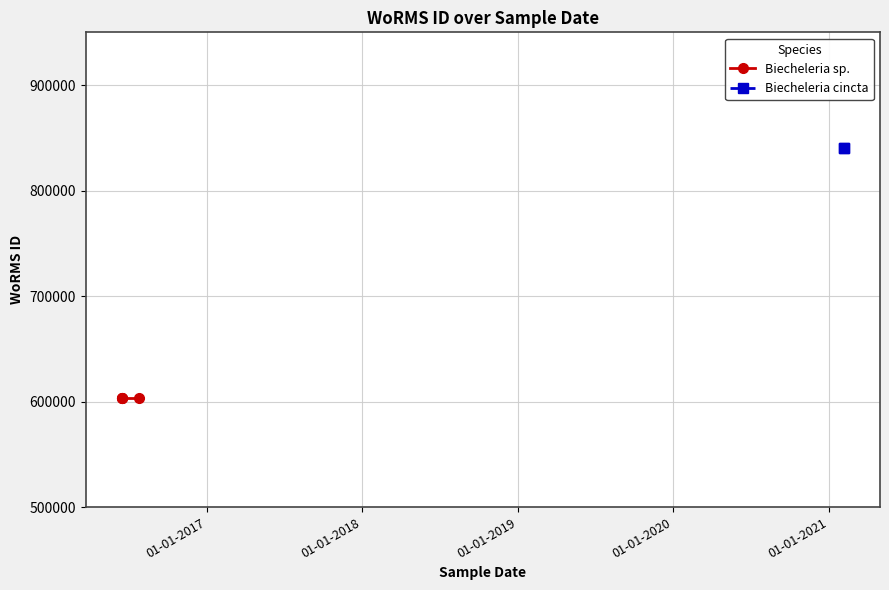

What is the approximate value at 15-06-2016?

603334